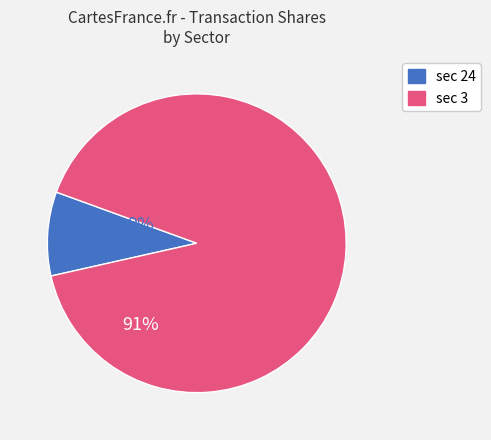

What is the majority slice?

sec 3